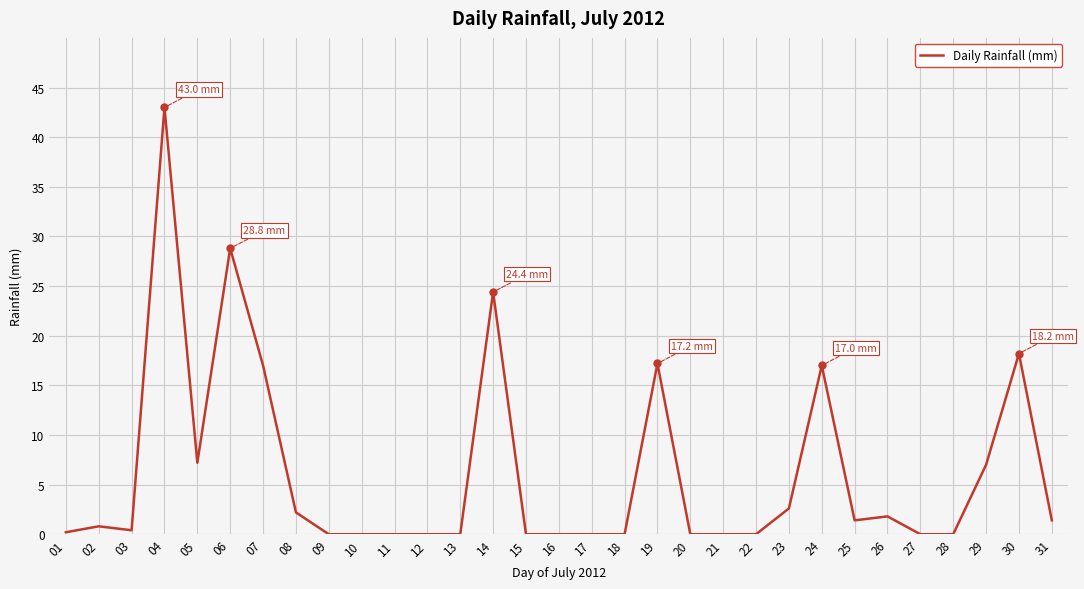

What is the greatest value displayed?

43.0